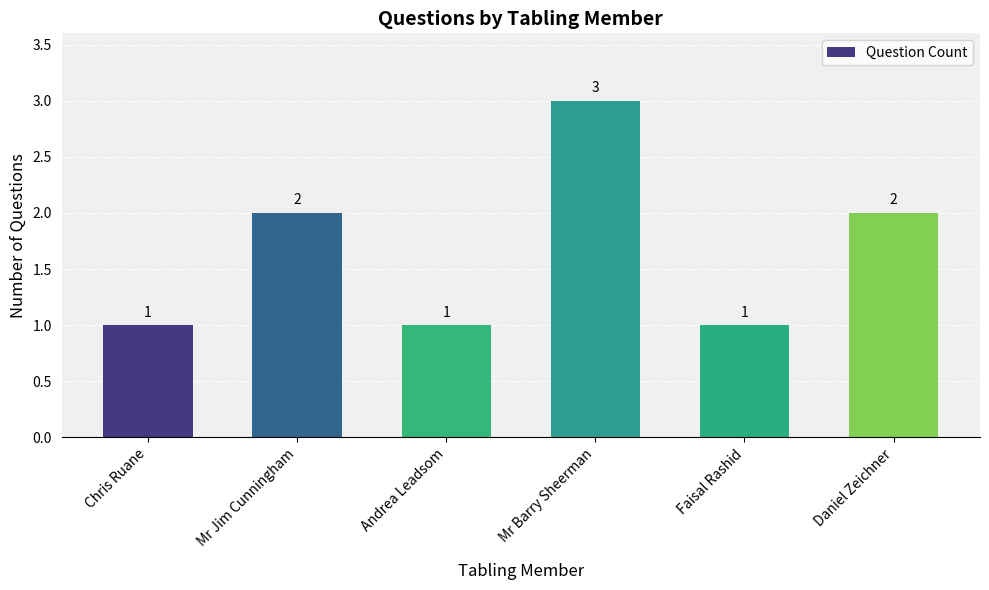

Does the chart contain stacked bars?

No